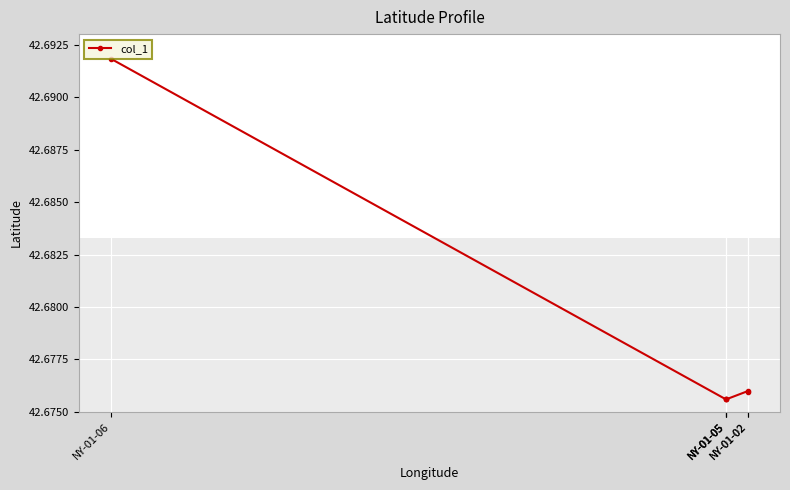

How many lines are shown in the chart?

1